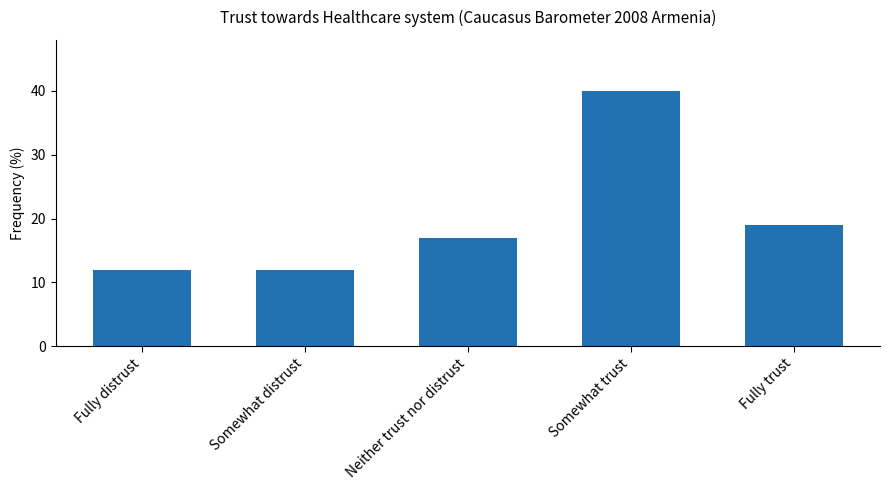

What is the value of the 2nd bar from the left?

12